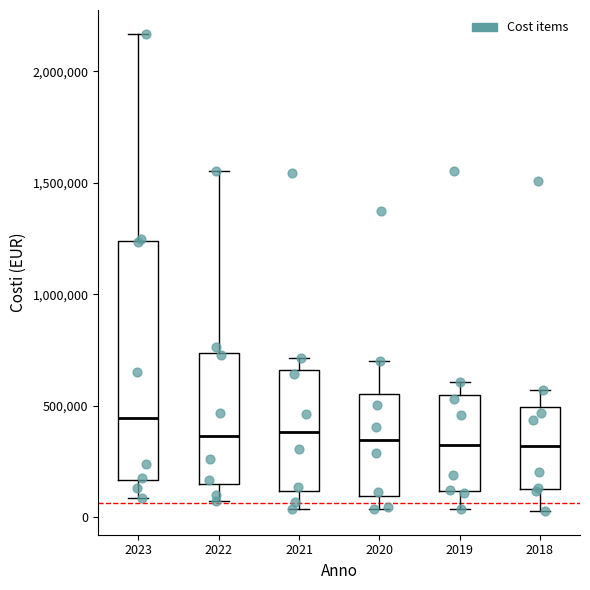

Which box's median line is the highest?

2023